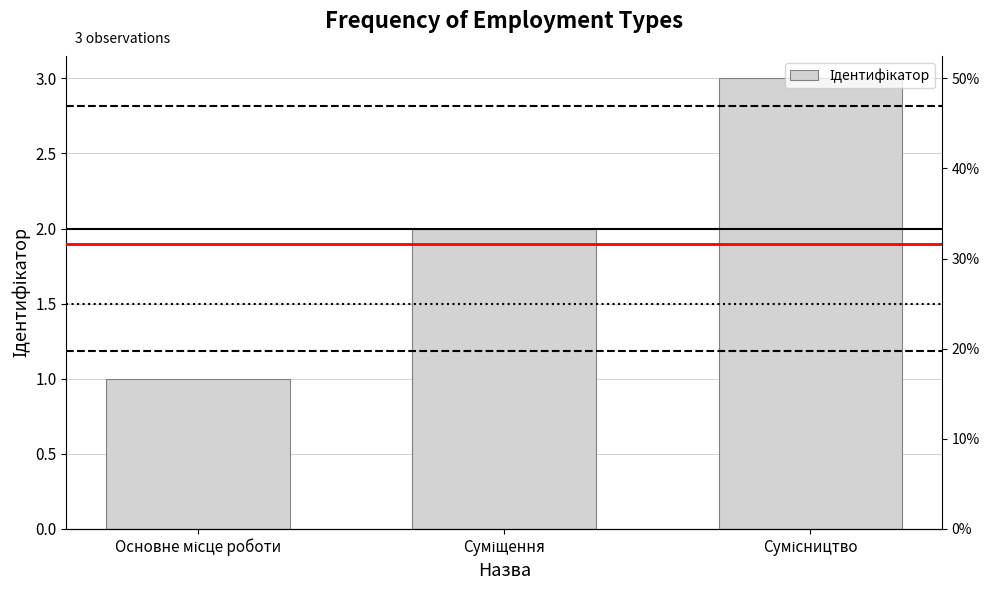

Reading left to right, transcribe all the data shown in this chart.

Основне місце роботи=1	Суміщення=2	Сумісництво=3